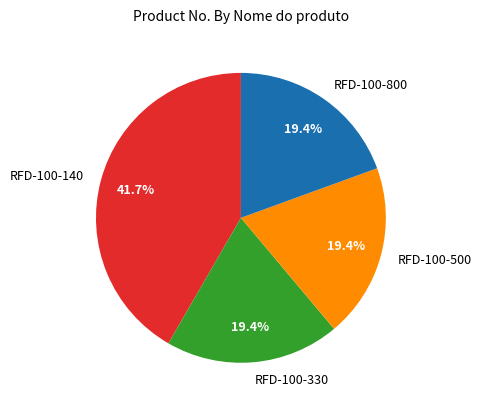

True or false: RFD-100-800 accounts for 26% of the total.

False